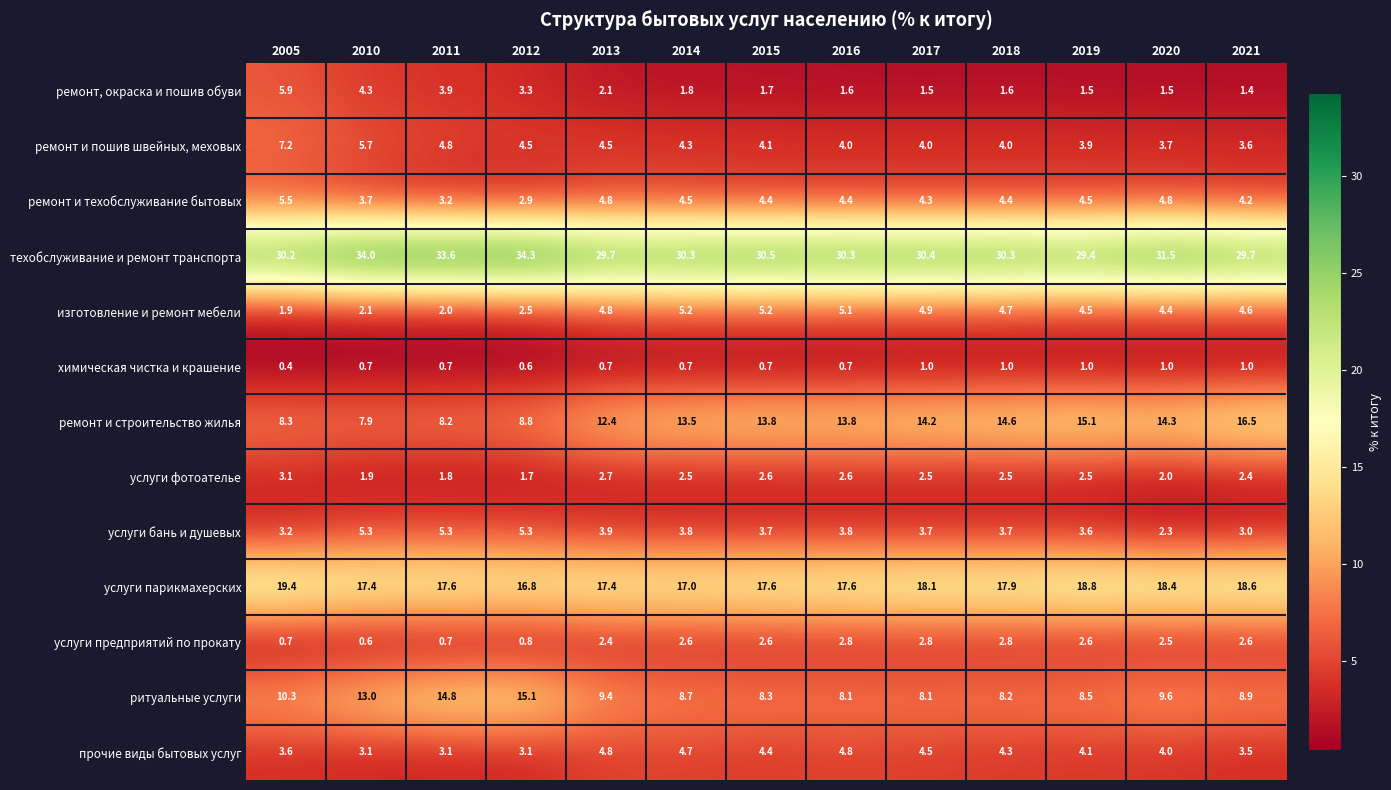

Is it true that услуги предприятий по прокату equals 2.8 at 2016?

True